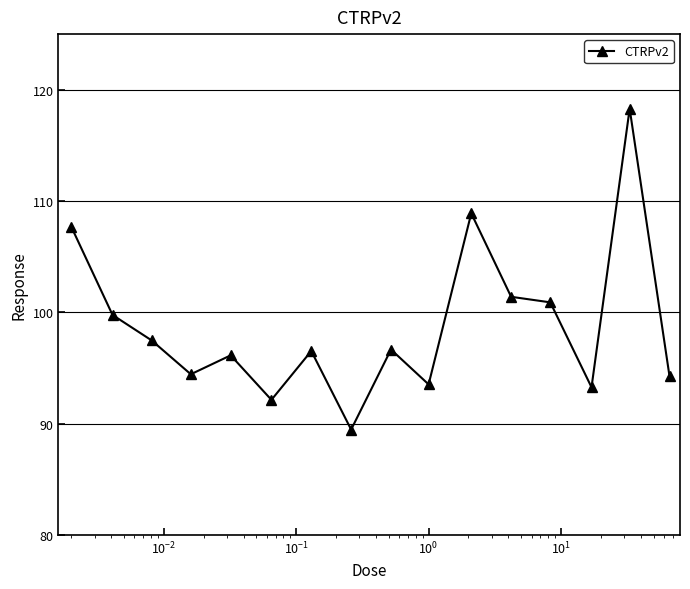

What is the value of the 8th point from the left?

89.5